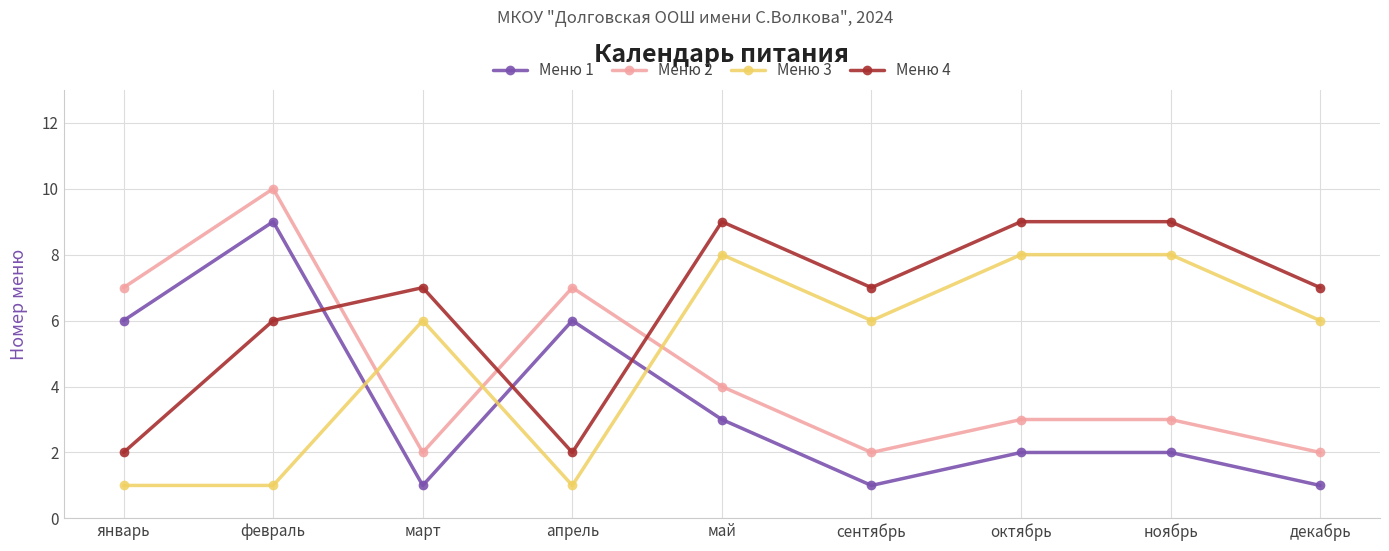

What is the minimum value for Меню 1?

1